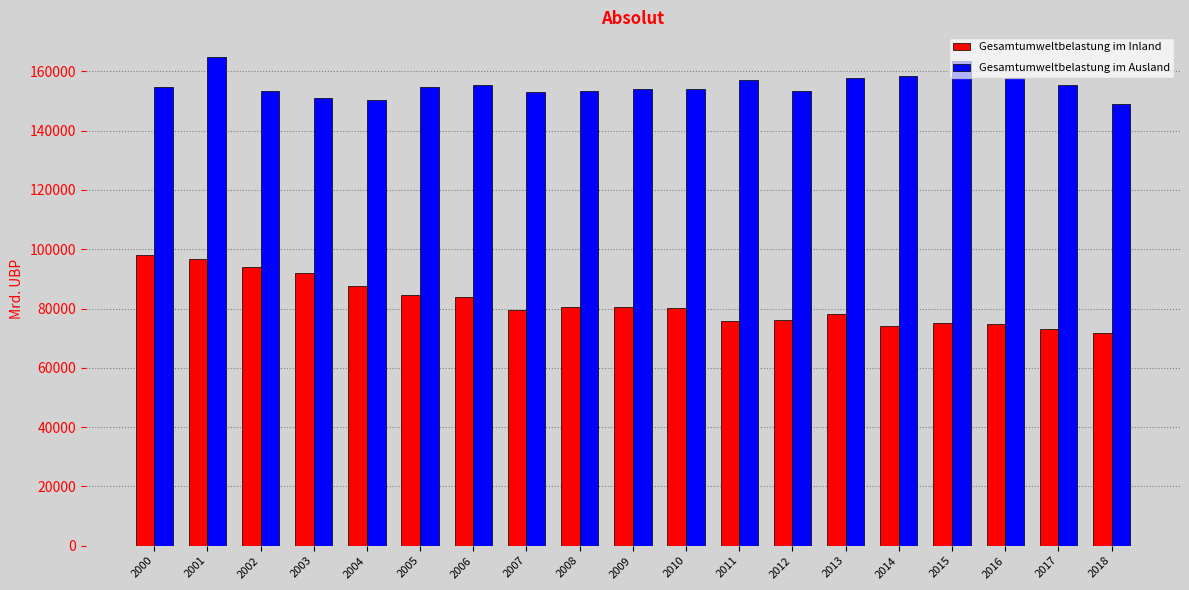

What is the spread (max minus min) of values at 2014?

84318.5